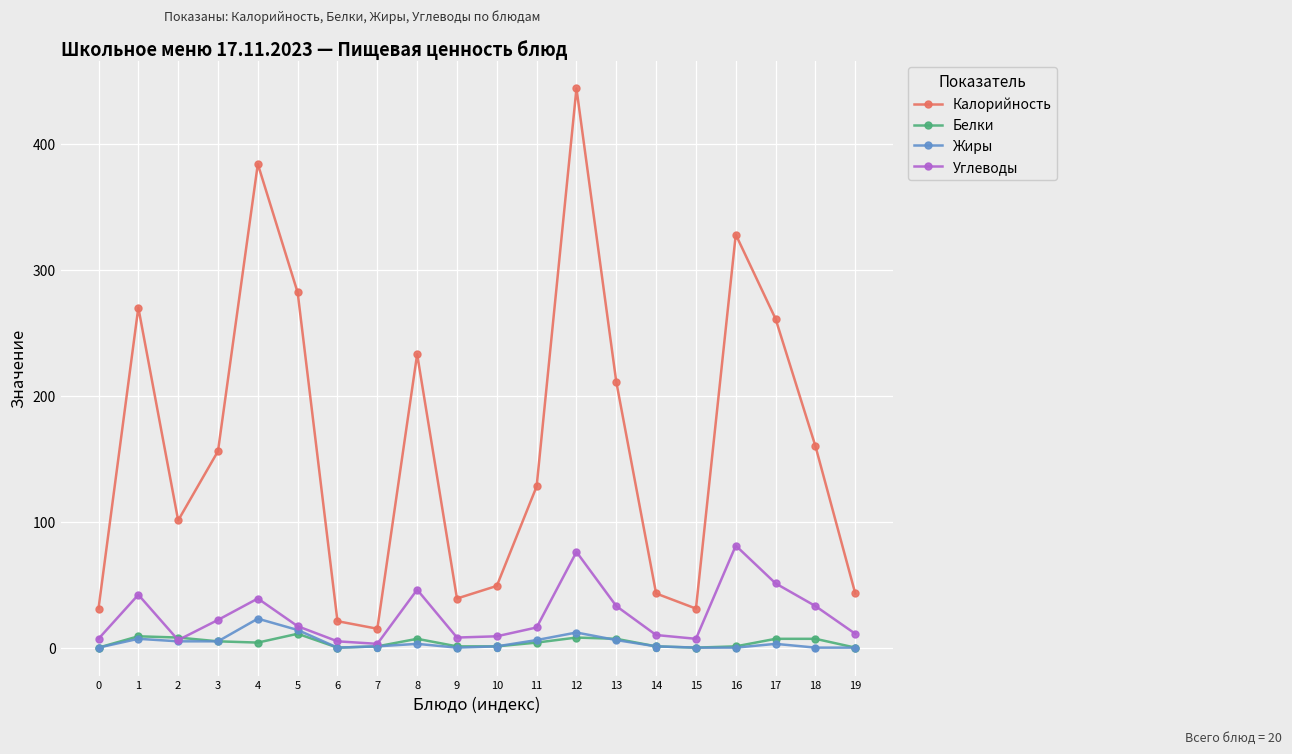

Which series has the largest total across all categories?

Калорийность